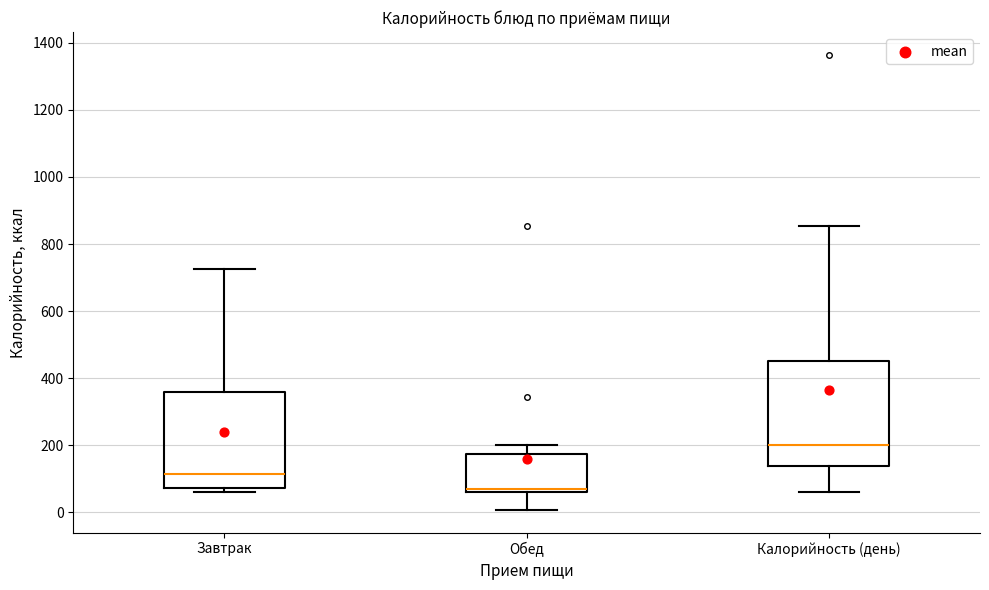

Reading left to right, read every box against the y-axis: the position of its median line, the range the box covers, and the ends of its whiskers. The values are not printed on the chart, so give them approximately, as read against the axis.

Завтрак: median 120, box 80 to 360, whiskers 60 to 720
Обед: median 80, box 60 to 180, whiskers 0 to 200
Калорийность (день): median 200, box 140 to 460, whiskers 60 to 860